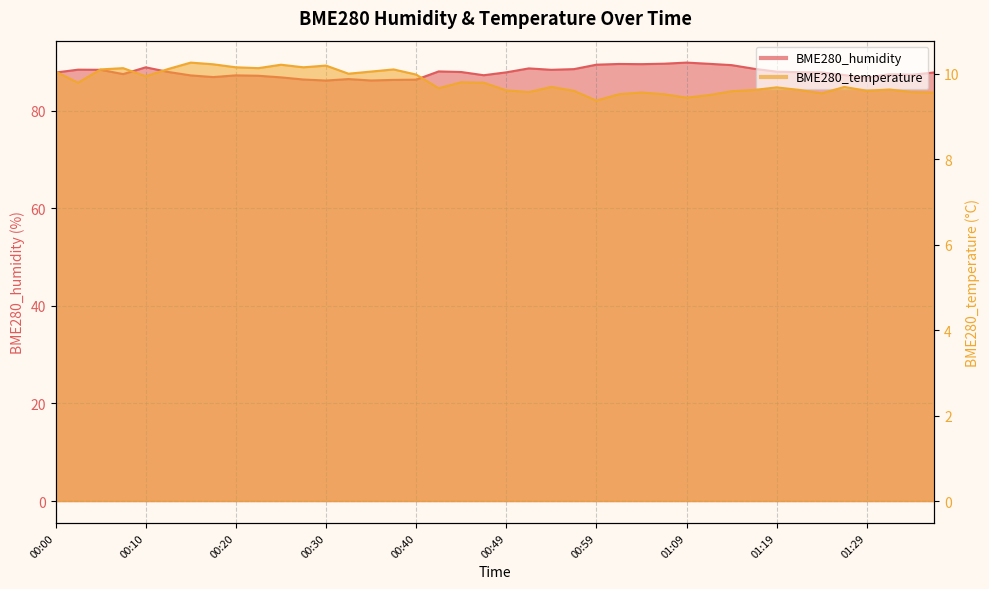

Reading left to right, extract all data points from this chart.

BME280_humidity: 00:00=87.8	00:03=88.4	00:05=88.4	00:08=87.5	00:10=88.9	00:13=88.0	00:15=87.2	00:17=86.9	00:20=87.3	00:22=87.2	00:25=86.8	00:27=86.4	00:30=86.2	00:32=86.5	00:35=86.2	00:37=86.3	00:40=86.4	00:42=88.1	00:45=88.0	00:47=87.3	00:49=87.9	00:52=88.7	00:54=88.4	00:57=88.5	00:59=89.5	01:02=89.6	01:04=89.6	01:07=89.7	01:09=89.9	01:12=89.6	01:14=89.4	01:17=88.6	01:19=88.0	01:22=87.9	01:24=87.9	01:27=87.3	01:29=86.8	01:32=87.5	01:34=87.4	01:36=87.9
BME280_temperature: 00:00=10.1	00:03=9.8	00:05=10.1	00:08=10.1	00:10=9.9	00:13=10.1	00:15=10.3	00:17=10.2	00:20=10.2	00:22=10.1	00:25=10.2	00:27=10.2	00:30=10.2	00:32=10.0	00:35=10.1	00:37=10.1	00:40=10.0	00:42=9.7	00:45=9.8	00:47=9.8	00:49=9.6	00:52=9.6	00:54=9.7	00:57=9.6	00:59=9.4	01:02=9.5	01:04=9.6	01:07=9.5	01:09=9.4	01:12=9.5	01:14=9.6	01:17=9.6	01:19=9.7	01:22=9.6	01:24=9.5	01:27=9.7	01:29=9.6	01:32=9.6	01:34=9.6	01:36=9.6